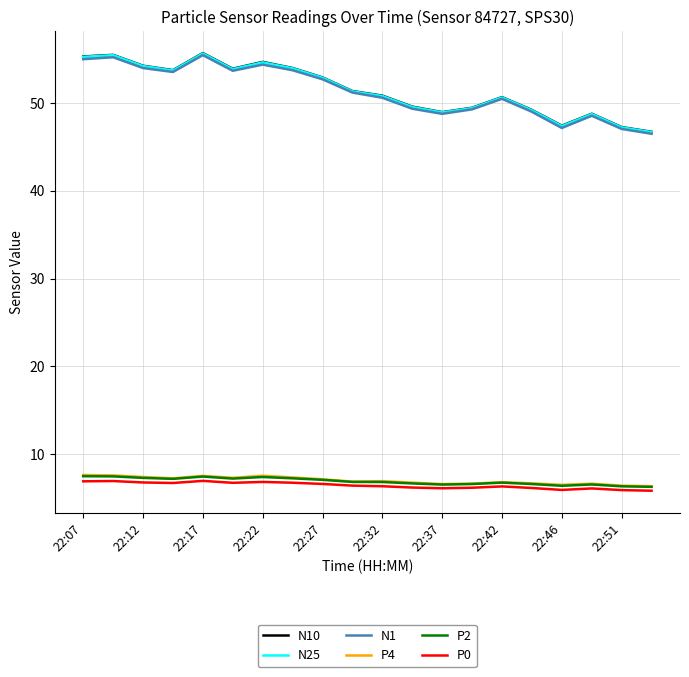

Which series has the largest range (max minus min)?

N10